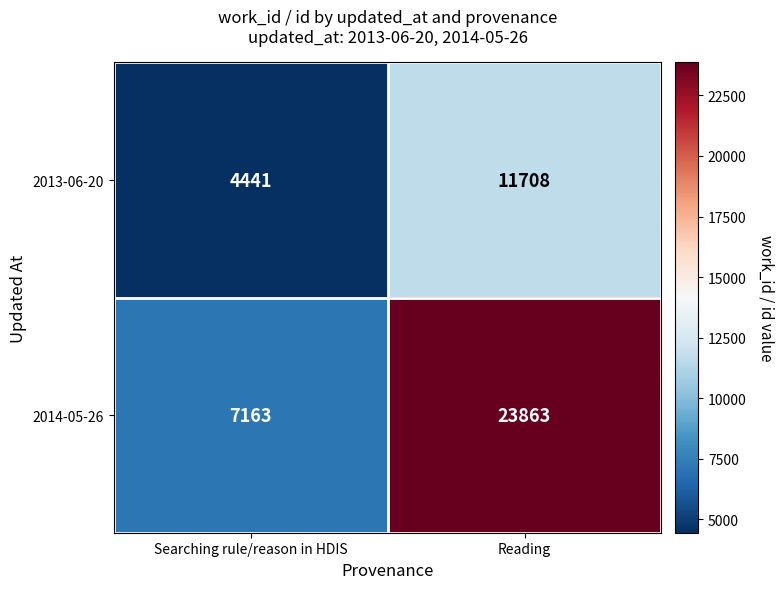

Reading left to right, what are all the values shown in this chart?

2013-06-20: Searching rule/reason in HDIS=4441	Reading=11708
2014-05-26: Searching rule/reason in HDIS=7163	Reading=23863